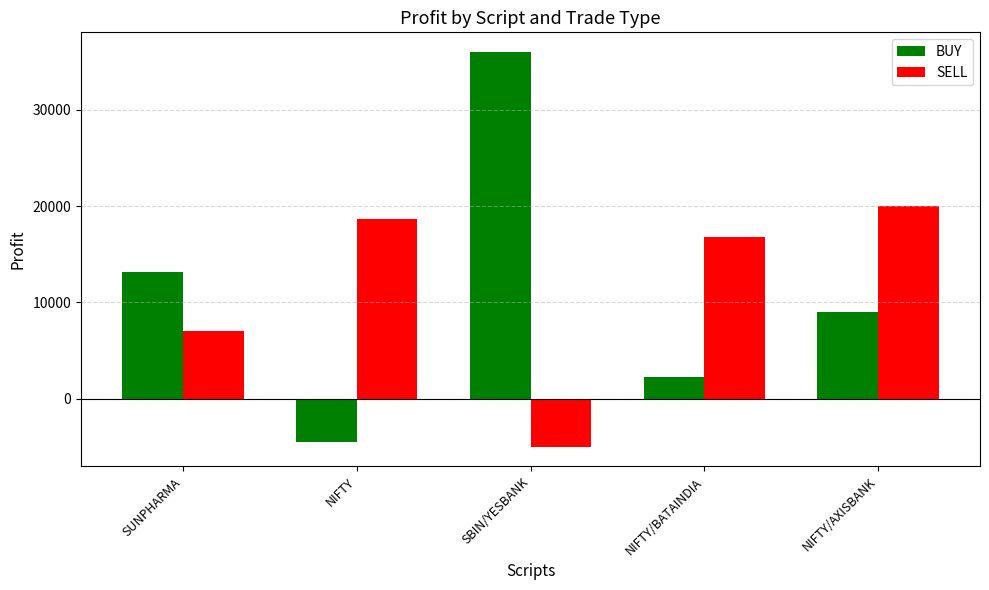

How many data points does each series have?

5